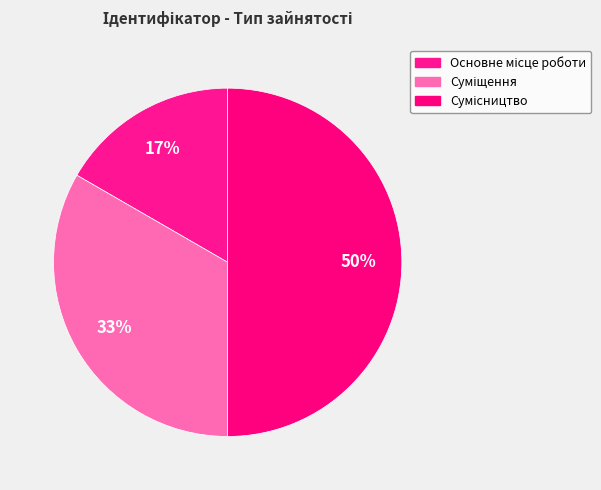

Between Основне місце роботи and Суміщення, which is larger?

Суміщення